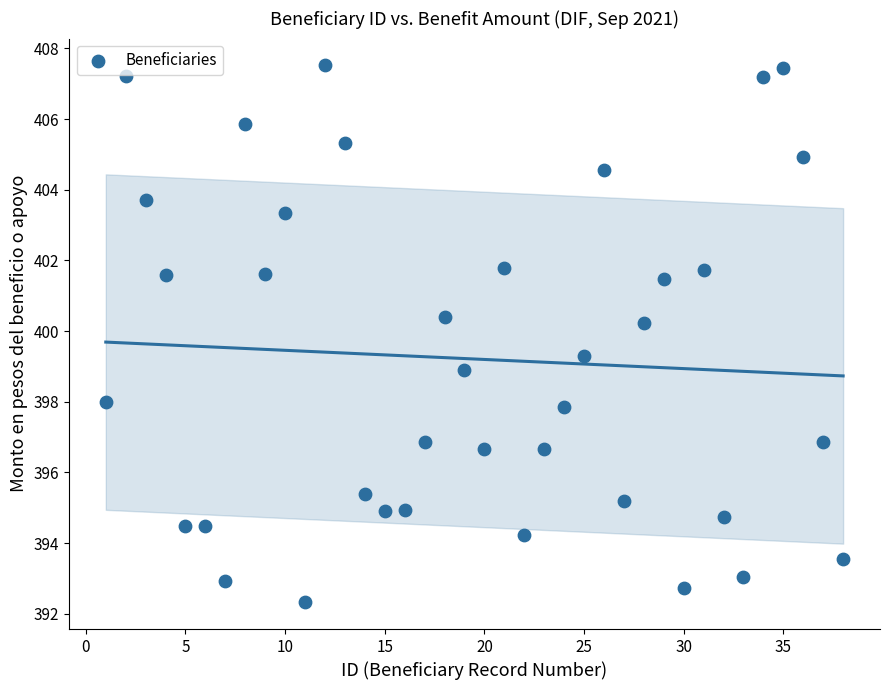

What is the range of Y values (max minus min)?

15.2